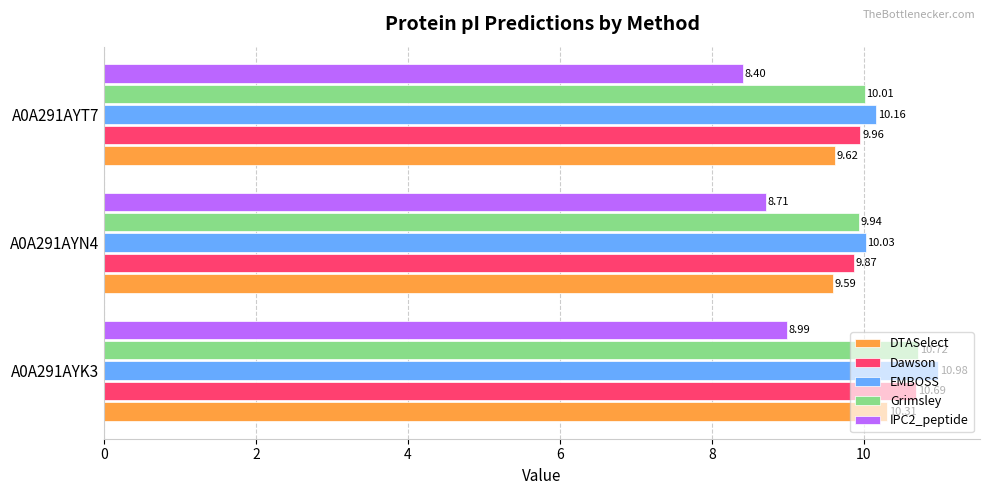

Which series has the largest total across all categories?

EMBOSS